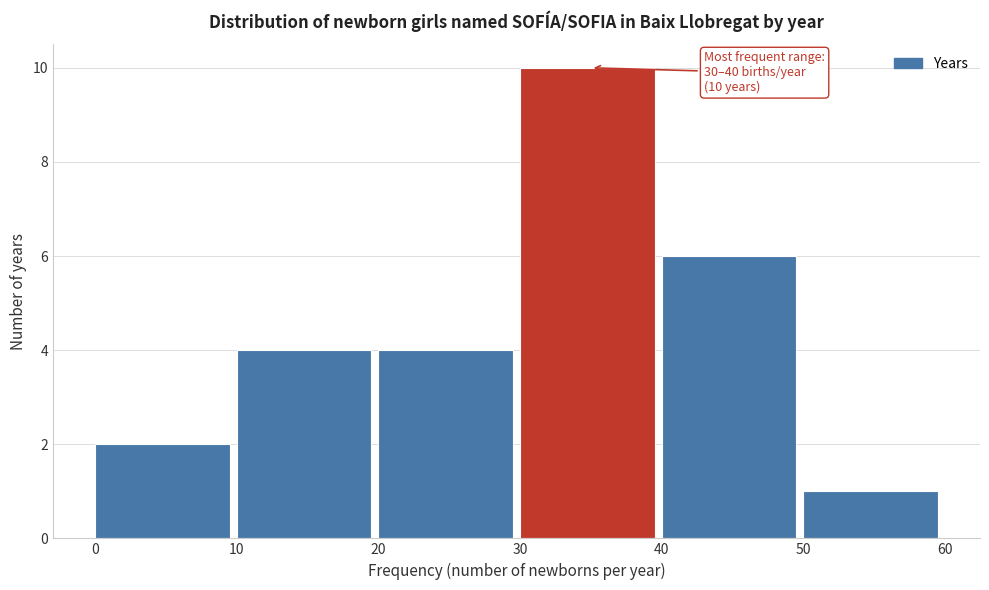

Which range on the x-axis has the tallest bar?

30 to 40